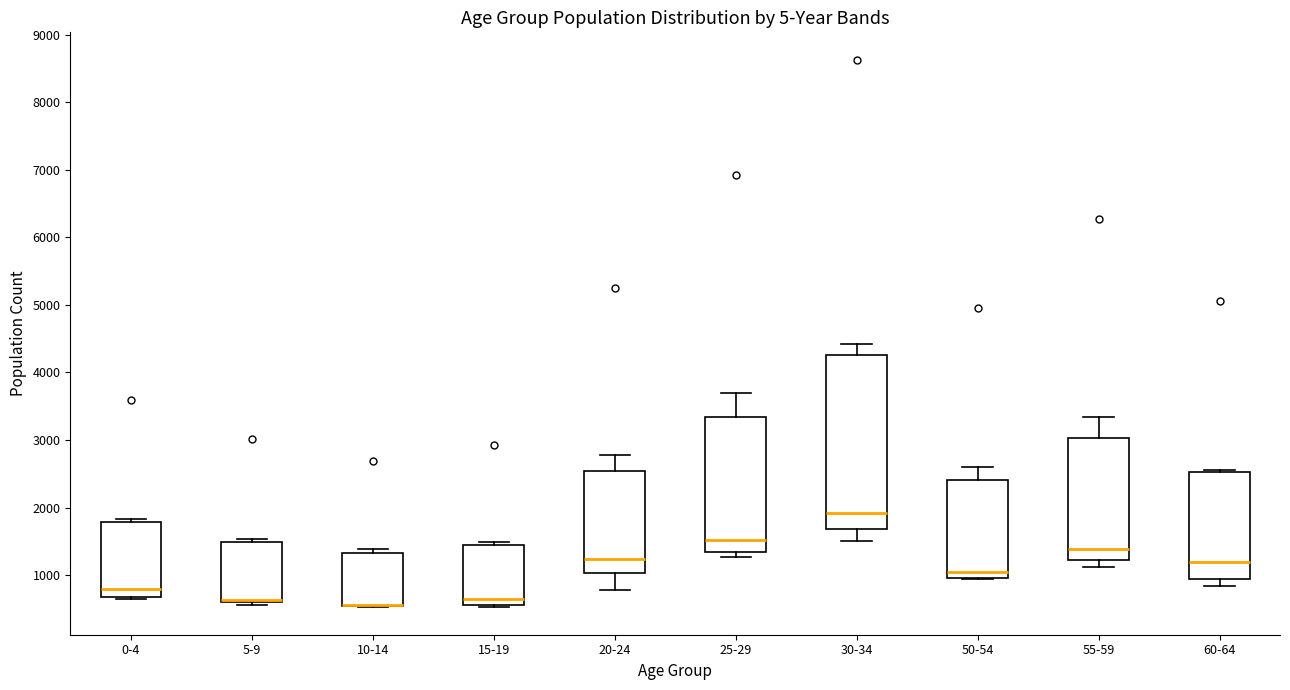

Where is the lower edge of the box for 25-29 on the y-axis? The values are not printed on the chart, so give them approximately, as read against the axis.

1300